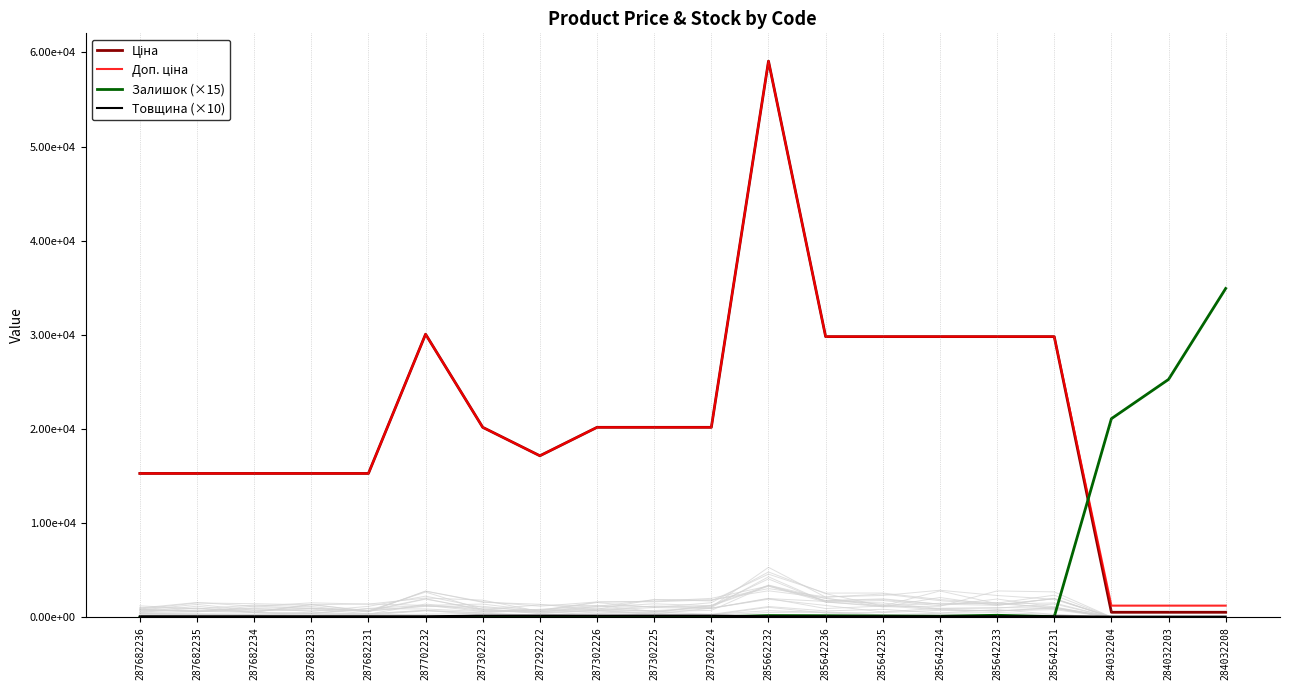

True or false: Товщина (×10) has more than 2 points higher than both neighbors.

False